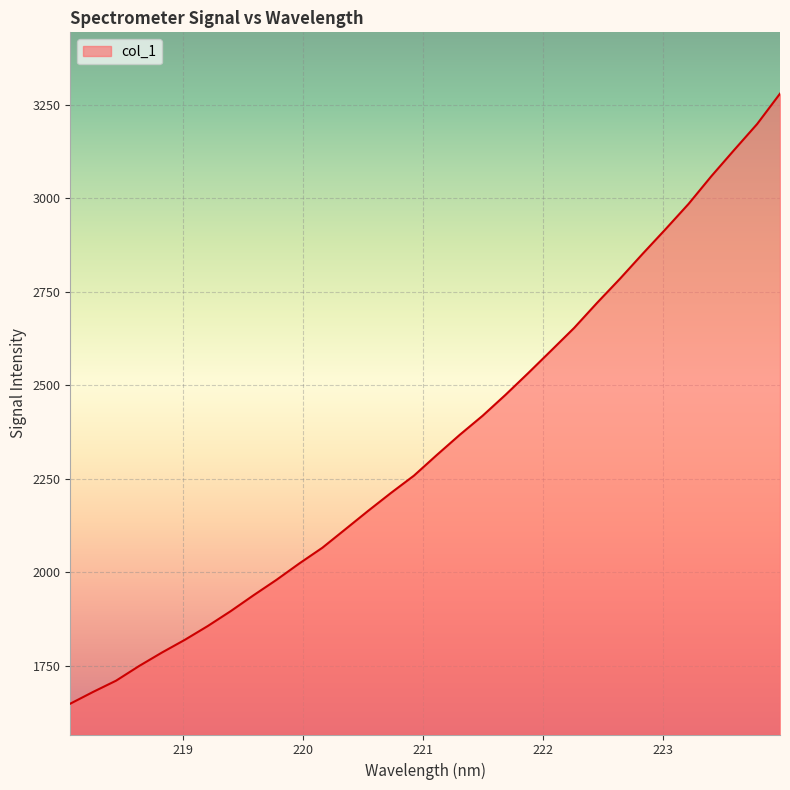

What is the minimum value shown in the chart?

1648.8